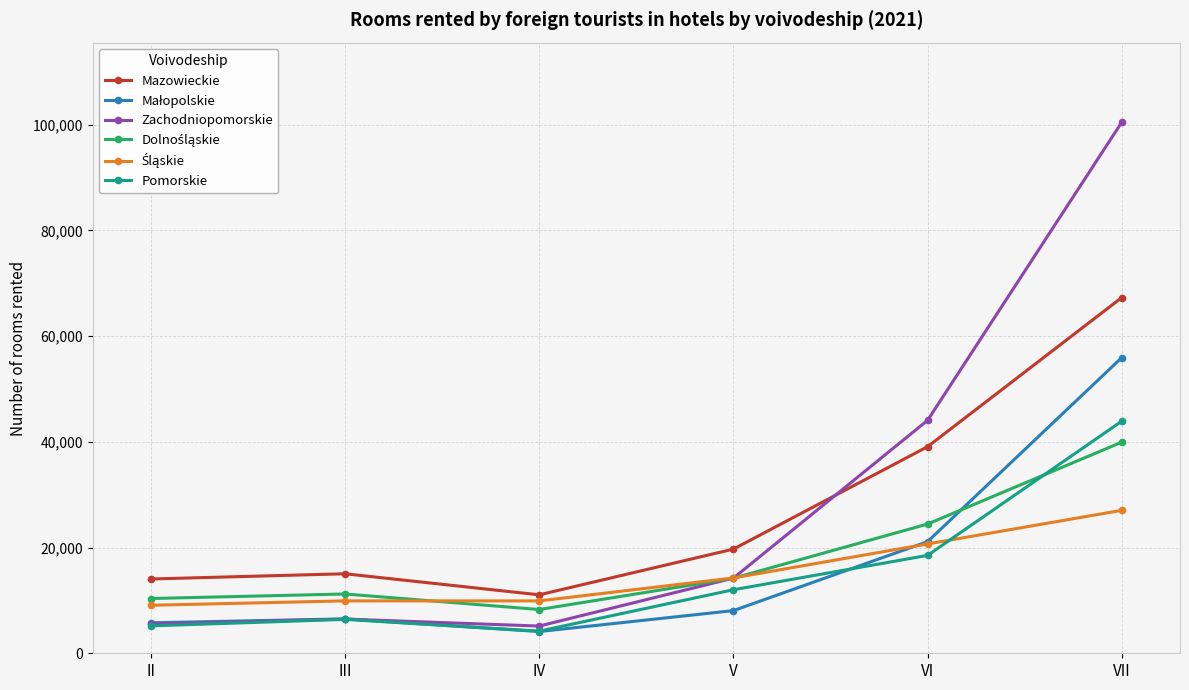

Which series ends up on top after the final intersection of Mazowieckie and Zachodniopomorskie?

Zachodniopomorskie